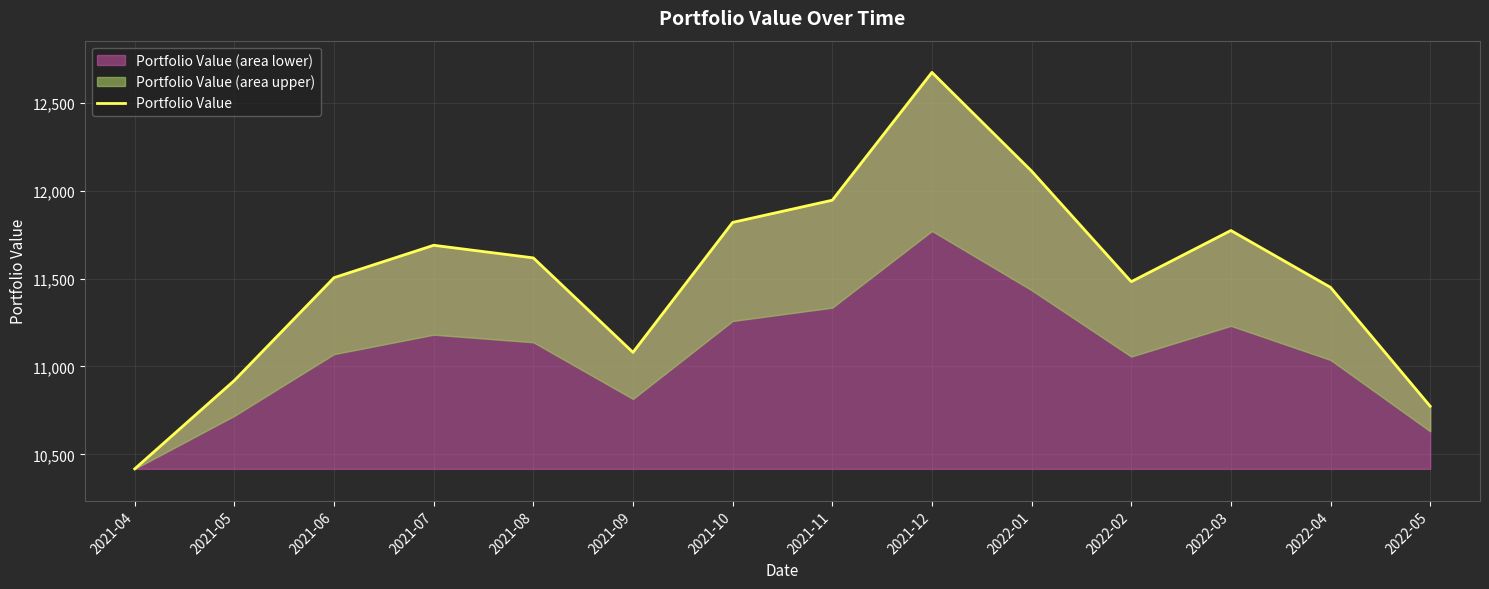

What is the average value?

11518.7